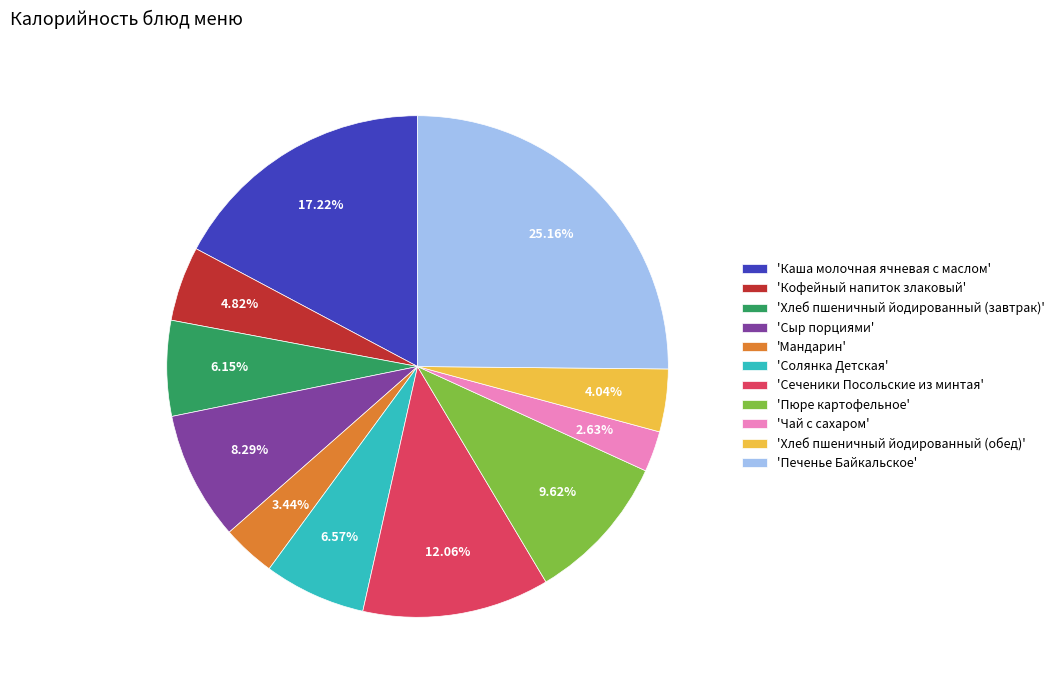

Is the sum of 'Солянка Детская' and 'Печенье Байкальское' greater than half?

No